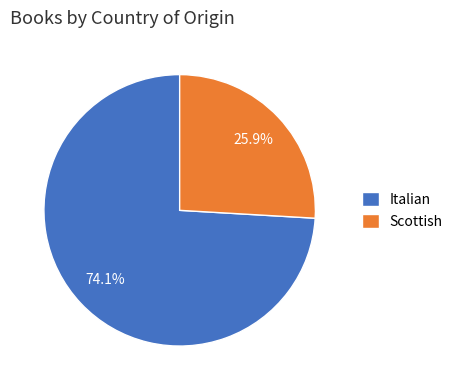

What percentage do Scottish and Italian together represent?

100.0%